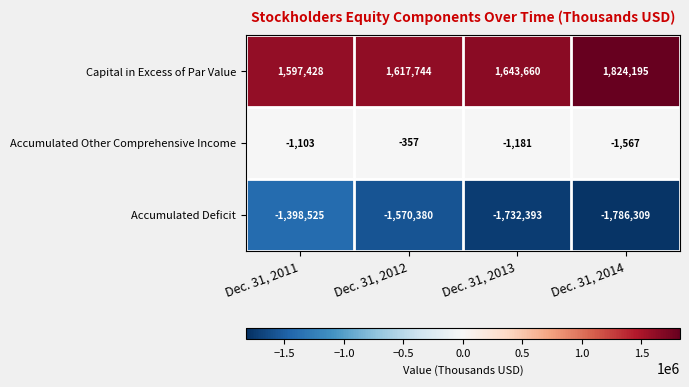

What is the maximum value shown in the chart?

1824195